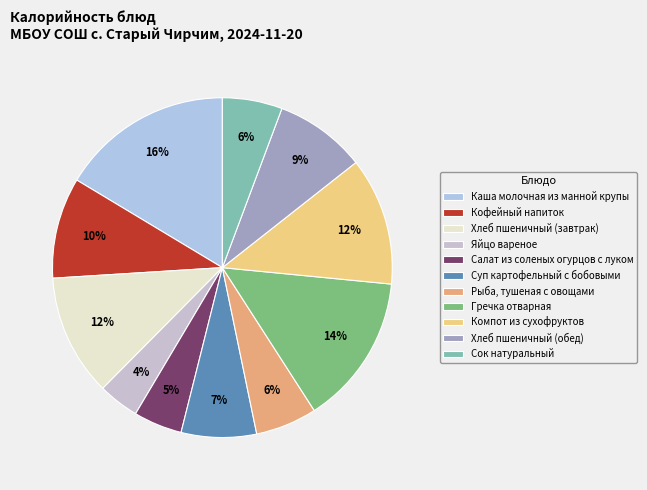

Rank the categories by value from lowest to highest.

Яйцо вареное, Салат из соленых огурцов с луком, Сок натуральный, Рыба, тушеная с овощами, Суп картофельный с бобовыми, Хлеб пшеничный (обед), Кофейный напиток, Хлеб пшеничный (завтрак), Компот из сухофруктов, Гречка отварная, Каша молочная из манной крупы